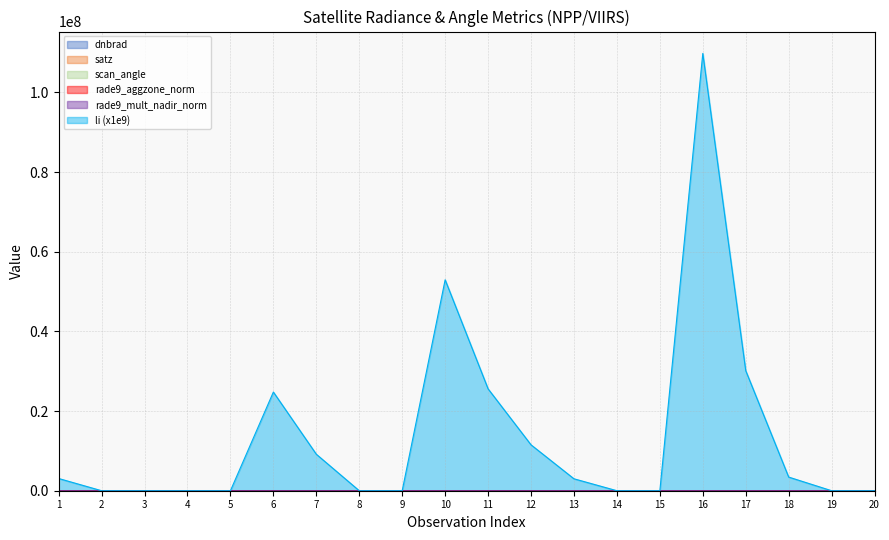

What is the sum of all li values?

273459707.7